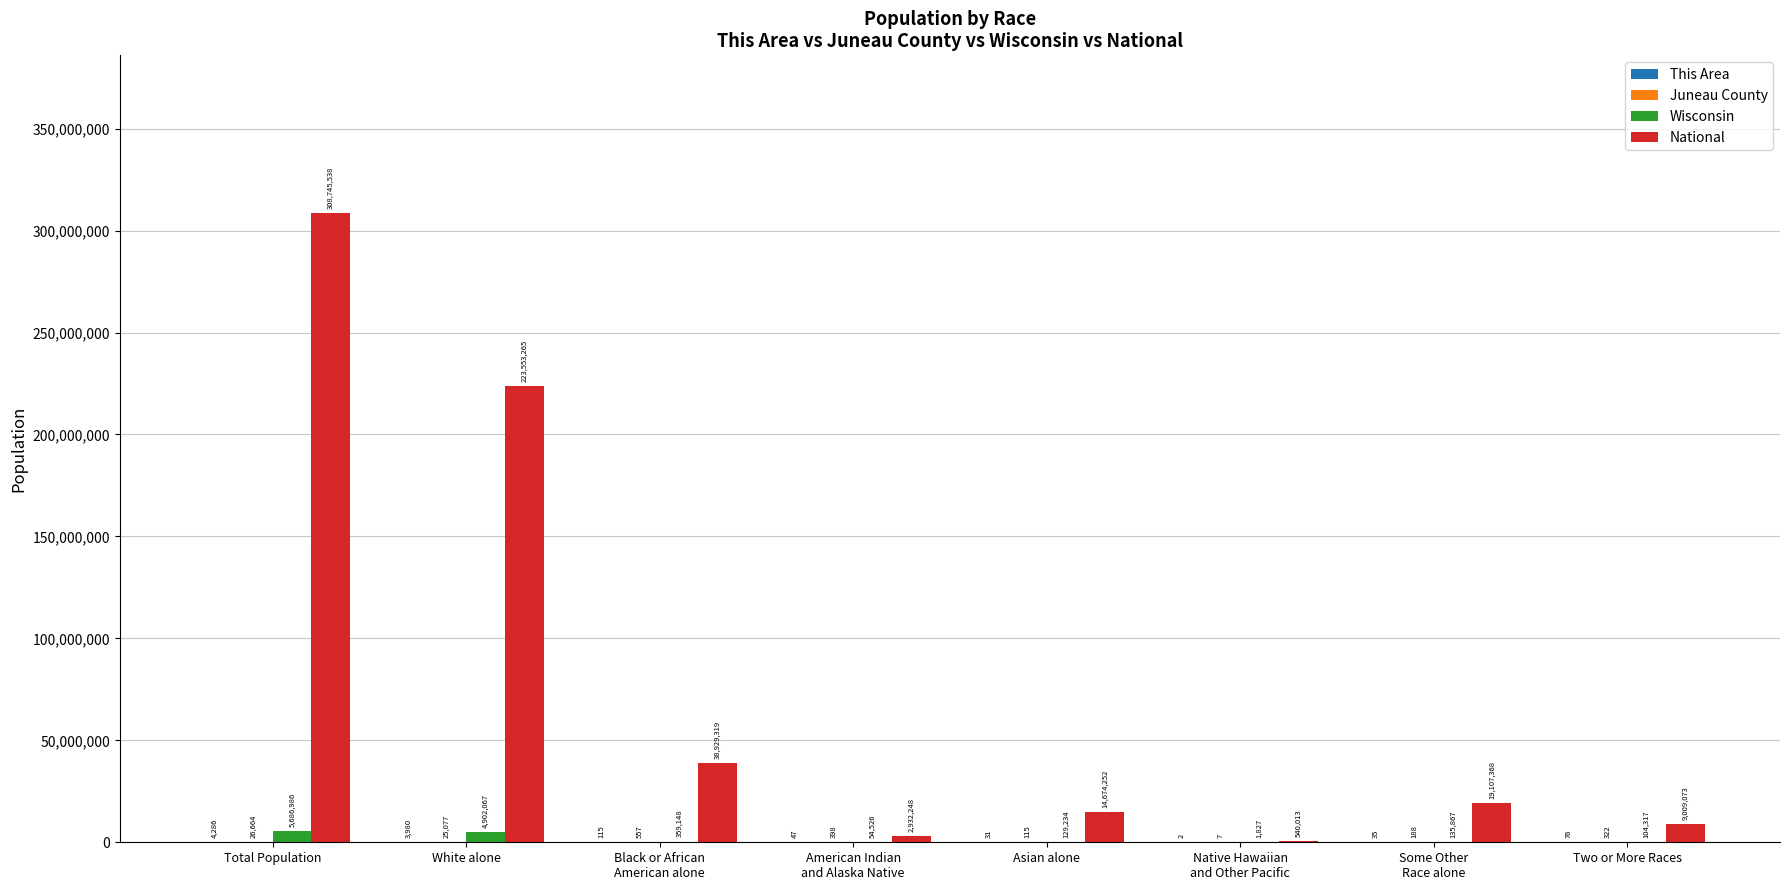

At which label does Wisconsin first exceed 135867?

Total Population